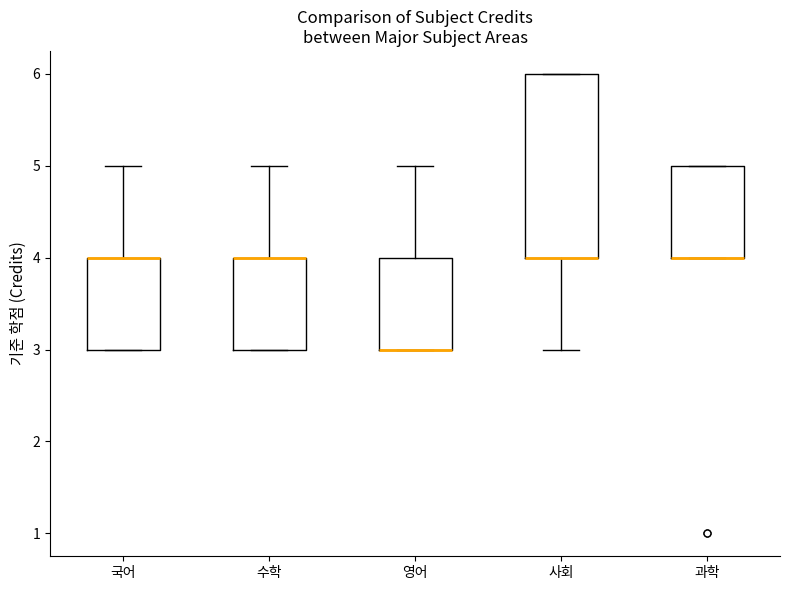

Which box is the tallest, from its lower edge to its upper edge?

사회